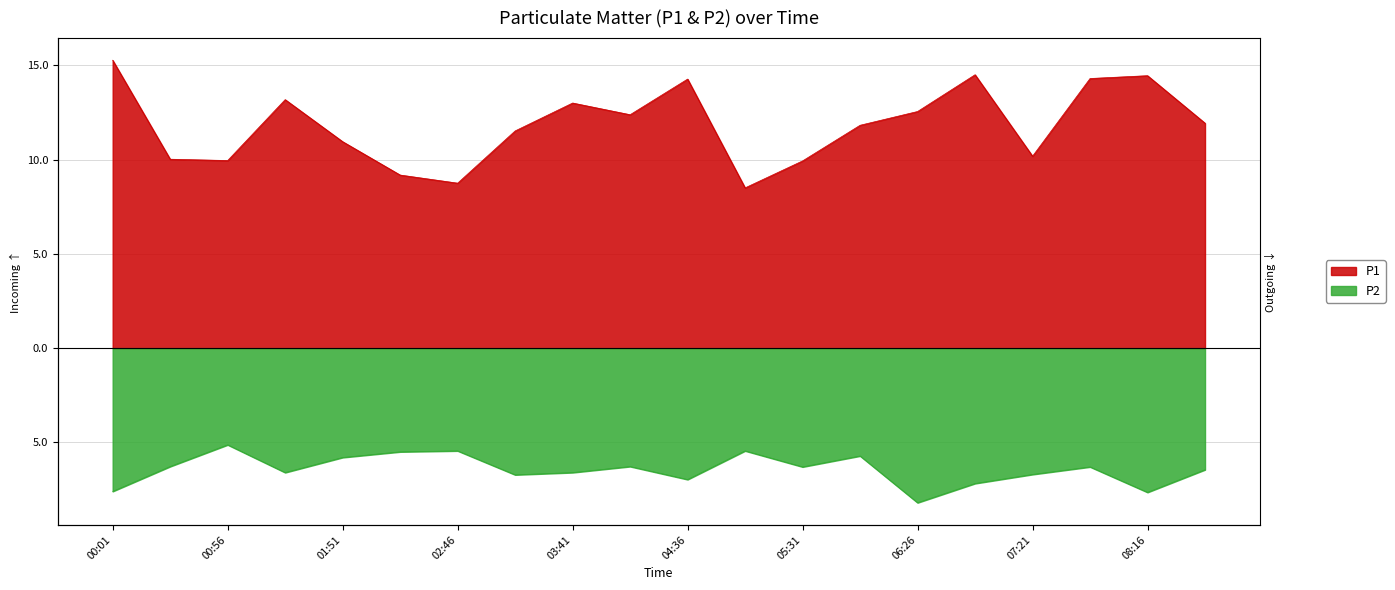

At which label is P2 closest to -6?

01:51